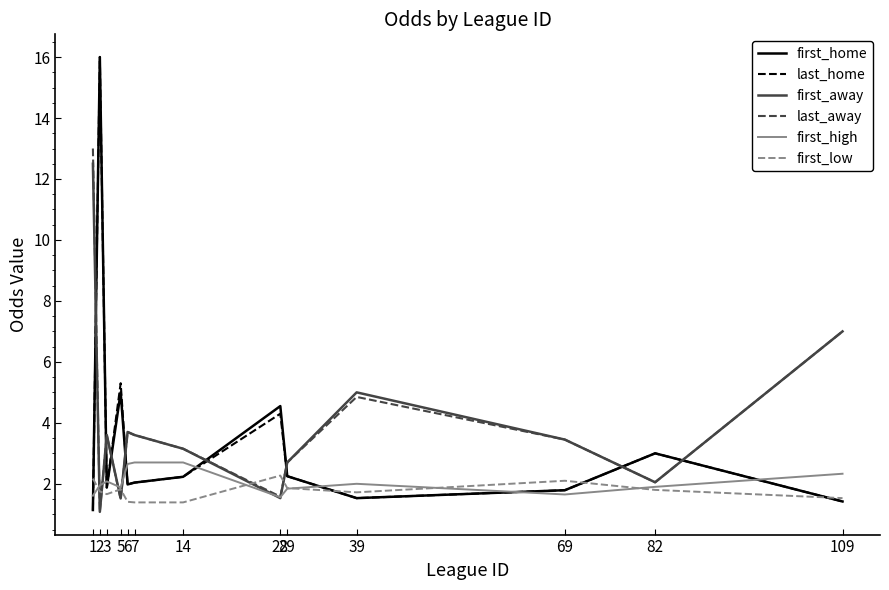

At which category does last_away reach its first local valley?

2